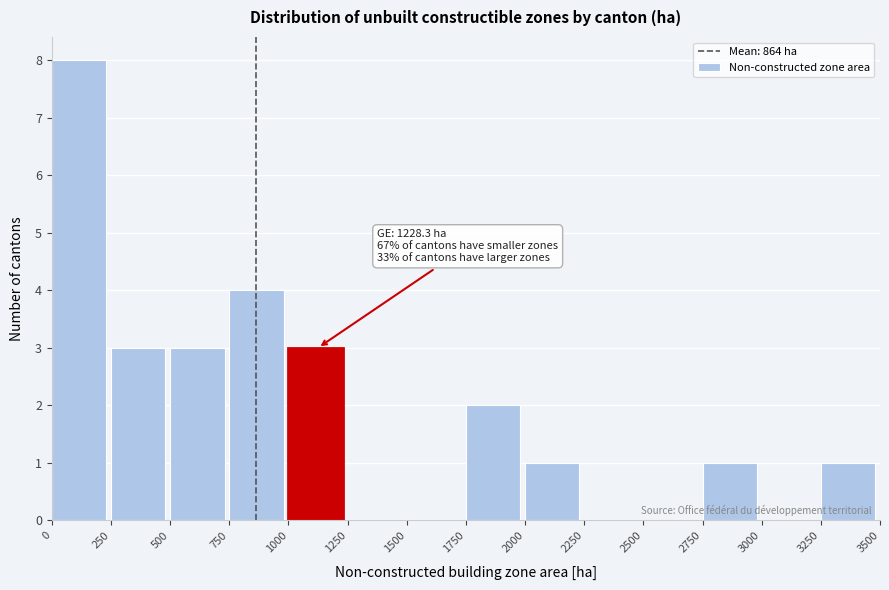

Which range on the x-axis has the tallest bar?

0 to 250